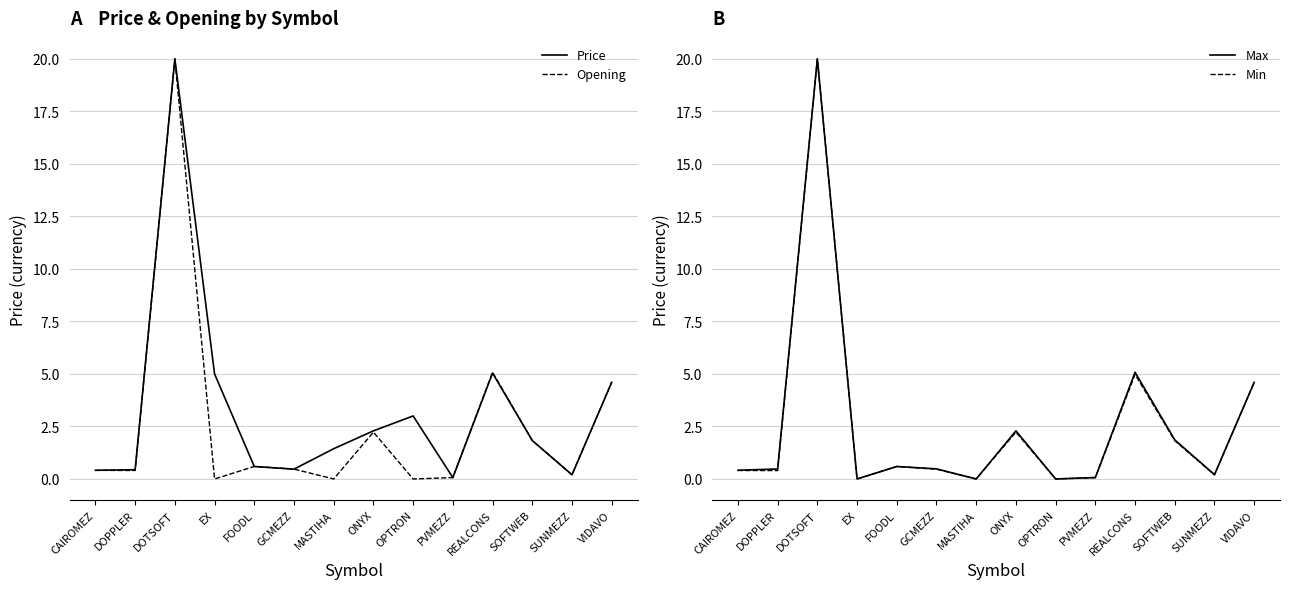

Reading right to left, list all the values displayed in this chart.

Price: VIDAVO=4.6	SUNMEZZ=0.2	SOFTWEB=1.8	REALCONS=5.0	PVMEZZ=0.1	OPTRON=3.0	ONYX=2.3	MASTIHA=1.4	GCMEZZ=0.5	FOODL=0.6	EX=5.0	DOTSOFT=20.0	DOPPLER=0.4	CAIROMEZ=0.4
Opening: VIDAVO=4.6	SUNMEZZ=0.2	SOFTWEB=1.8	REALCONS=5.1	PVMEZZ=0.1	OPTRON=0.0	ONYX=2.2	MASTIHA=0.0	GCMEZZ=0.5	FOODL=0.6	EX=0.0	DOTSOFT=20.0	DOPPLER=0.4	CAIROMEZ=0.4
Max: VIDAVO=4.6	SUNMEZZ=0.2	SOFTWEB=1.9	REALCONS=5.1	PVMEZZ=0.1	OPTRON=0.0	ONYX=2.3	MASTIHA=0.0	GCMEZZ=0.5	FOODL=0.6	EX=0.0	DOTSOFT=20.0	DOPPLER=0.5	CAIROMEZ=0.4
Min: VIDAVO=4.6	SUNMEZZ=0.2	SOFTWEB=1.8	REALCONS=5.0	PVMEZZ=0.1	OPTRON=0.0	ONYX=2.2	MASTIHA=0.0	GCMEZZ=0.5	FOODL=0.6	EX=0.0	DOTSOFT=20.0	DOPPLER=0.4	CAIROMEZ=0.4